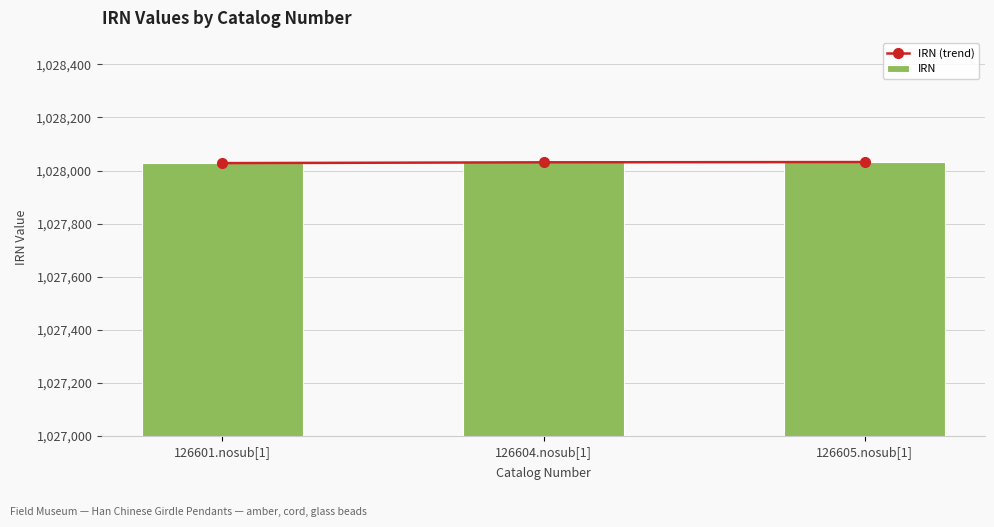

Which series has the widest spread of values?

IRN (trend)